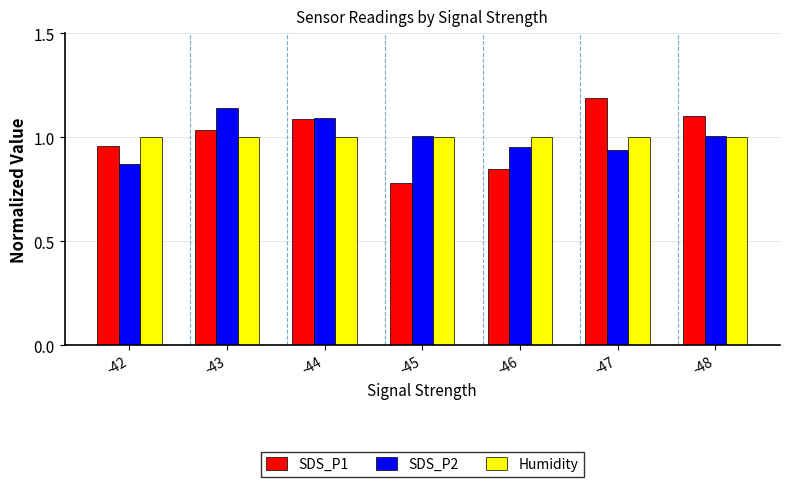

Which series has the largest range (max minus min)?

SDS_P1